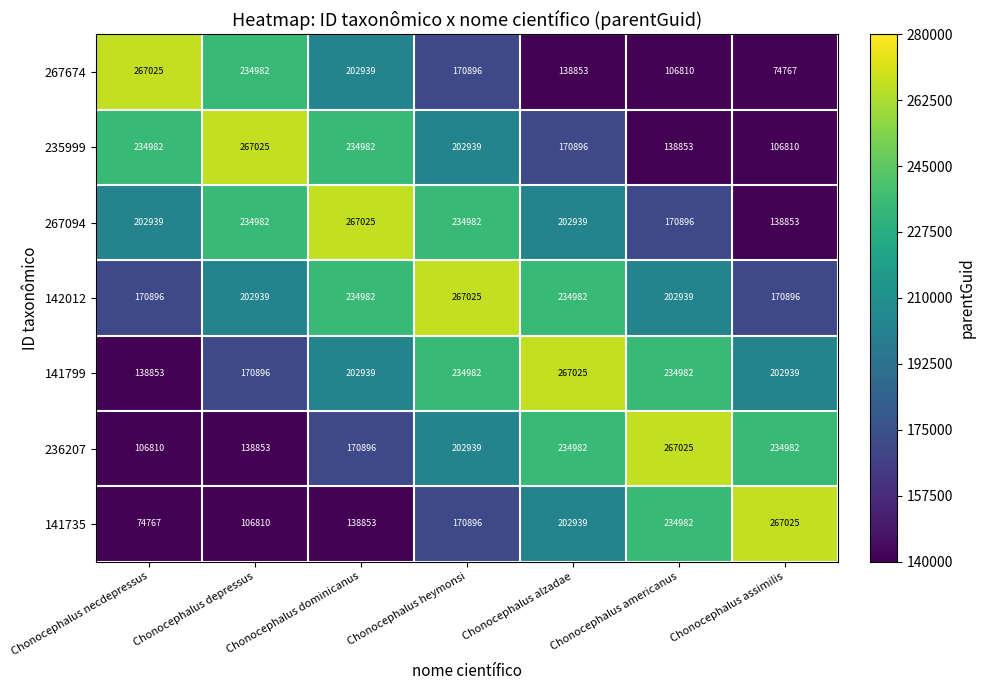

Rank the series at Chonocephalus assimilis from highest to lowest value.

141735, 236207, 141799, 142012, 267094, 235999, 267674